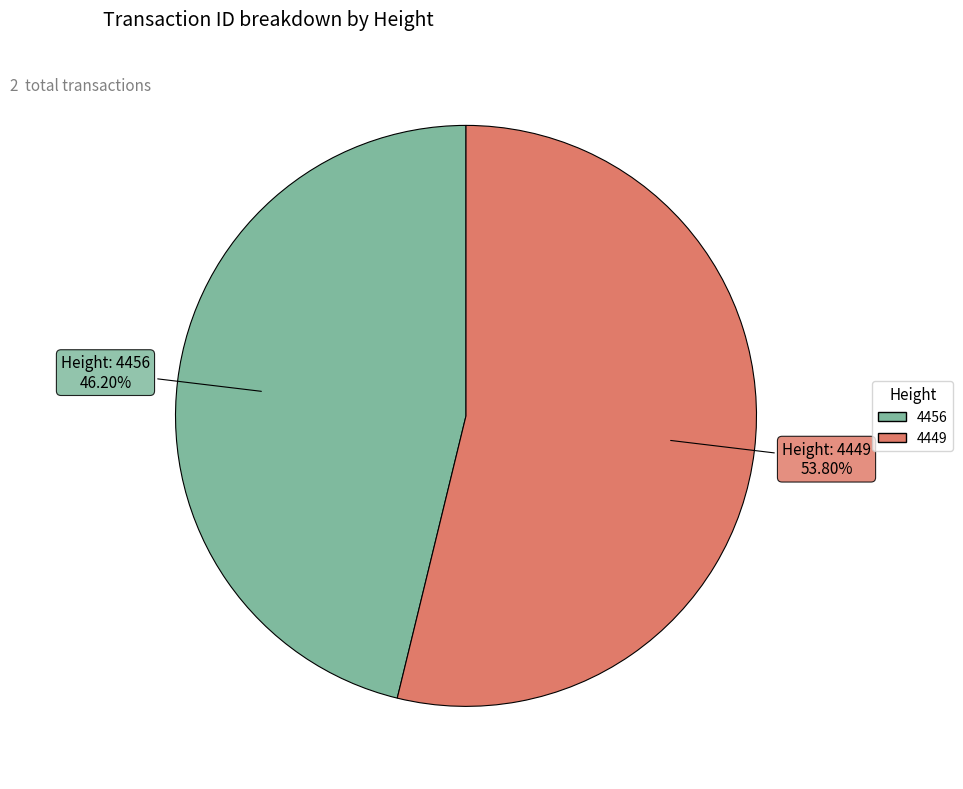

Rank the categories by value from highest to lowest.

4449, 4456